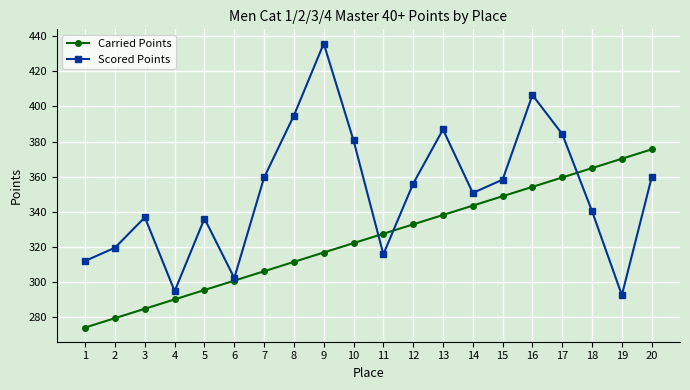

True or false: Scored Points has a value of 204.0 at 1.

False